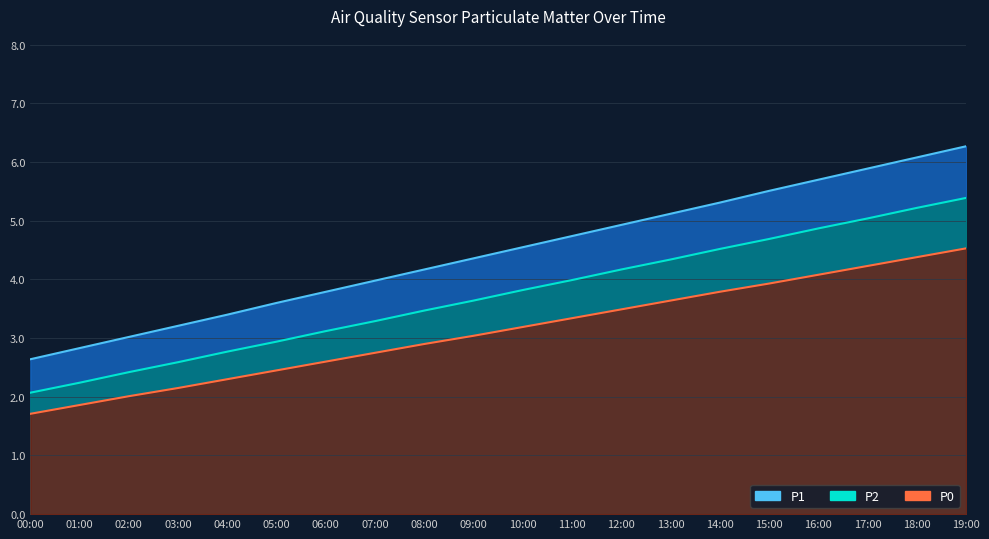

What is the sum of the P2 values at 01:00 and 04:00?

5.0